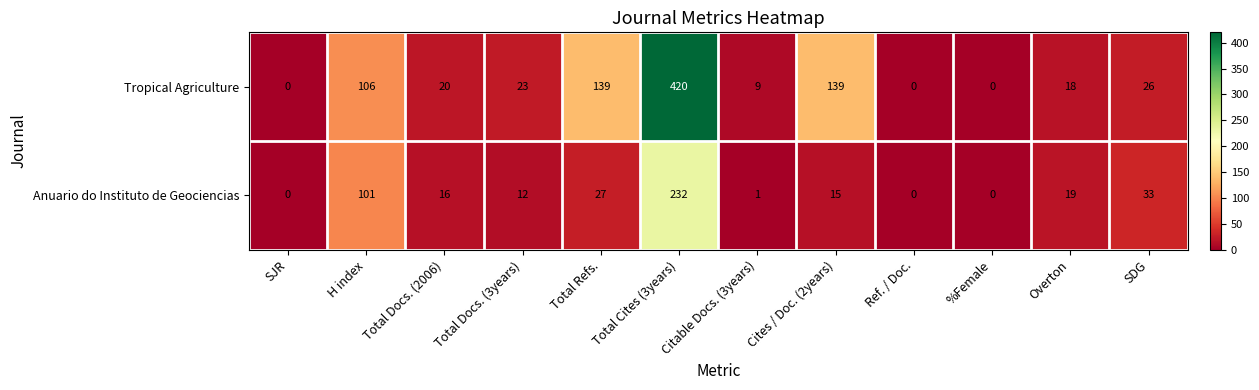

Where does the Anuario do Instituto de Geociencias series first go above 16?

H index